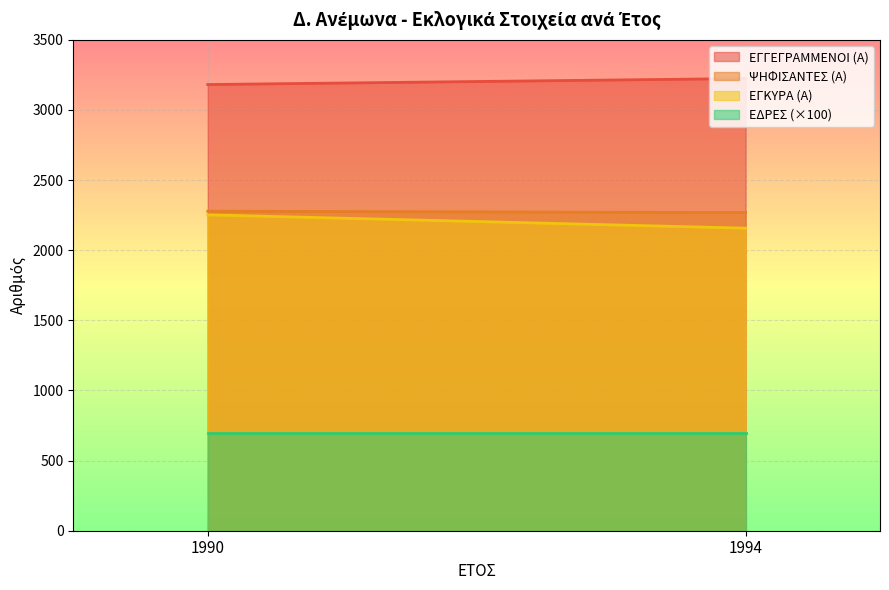

Which series has the largest total across all categories?

ΕΓΓΕΓΡΑΜΜΕΝΟΙ (Α)